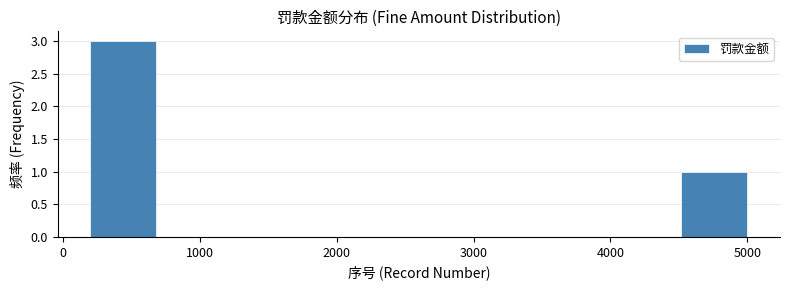

Reading left to right, transcribe this chart: for each bar, give the range it covers on the x-axis and its height. Neither the bar edges nor the heights are printed on the chart, so give them approximately, as read against the axes.

200 to 680: 3
680 to 1160: 0
1160 to 1640: 0
1640 to 2120: 0
2120 to 2600: 0
2600 to 3080: 0
3080 to 3560: 0
3560 to 4040: 0
4040 to 4520: 0
4520 to 5000: 1